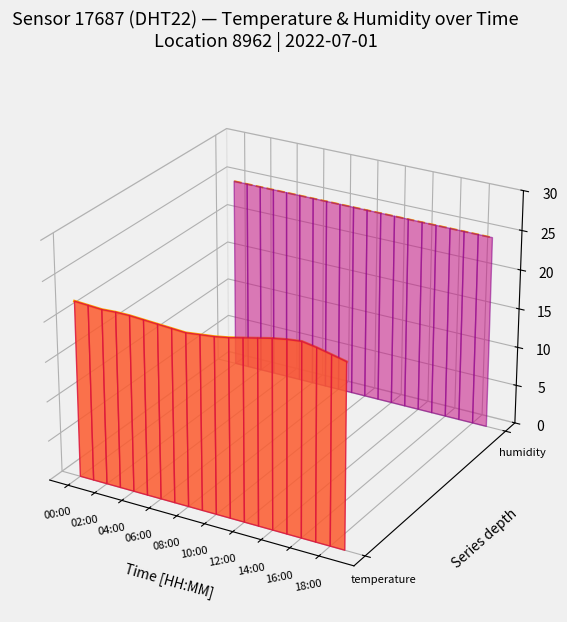

True or false: humidity line has more than 0 interior local peaks.

False